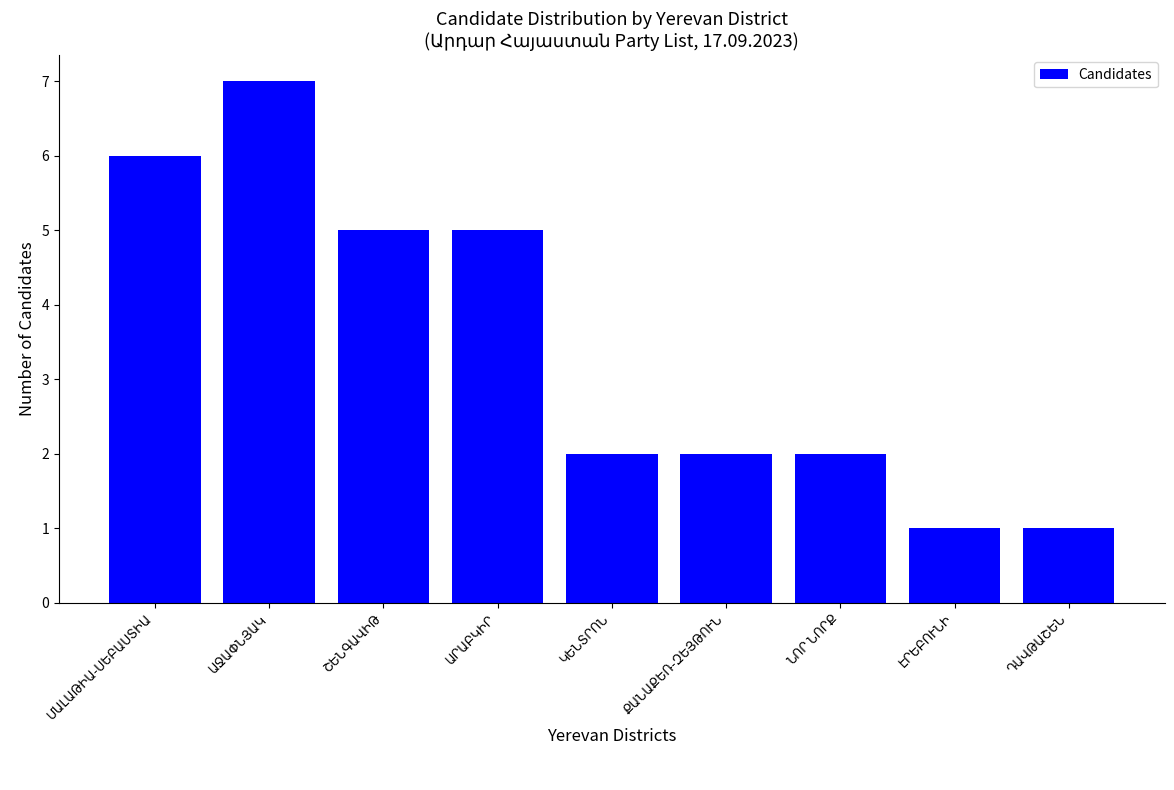

What is the sum of all values?

31